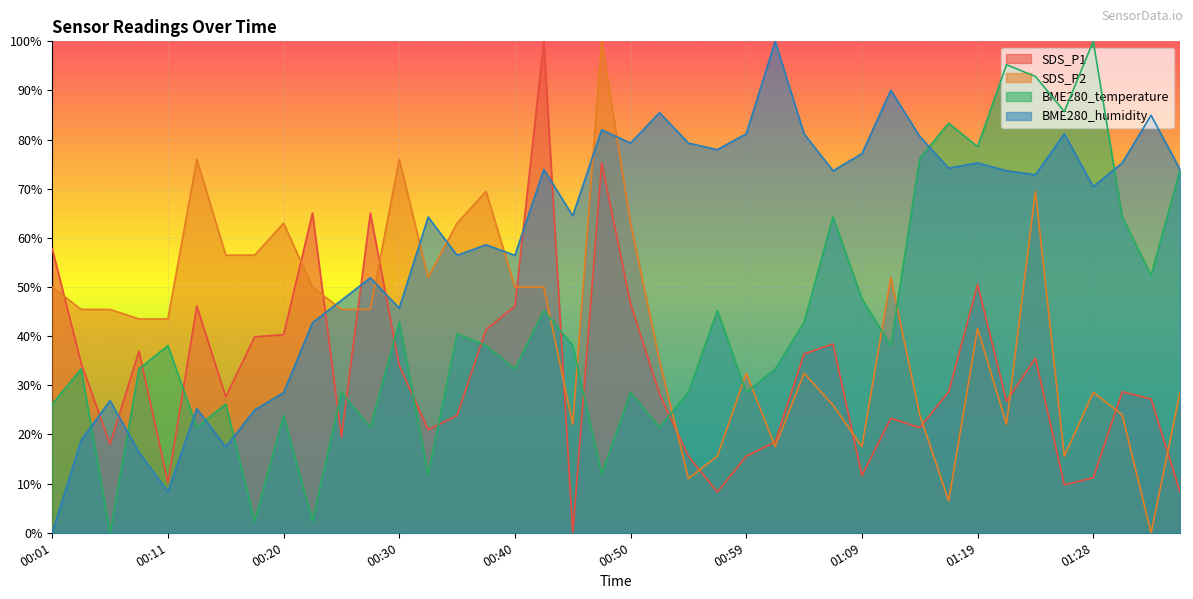

Where is the first local minimum for BME280_humidity?

00:11